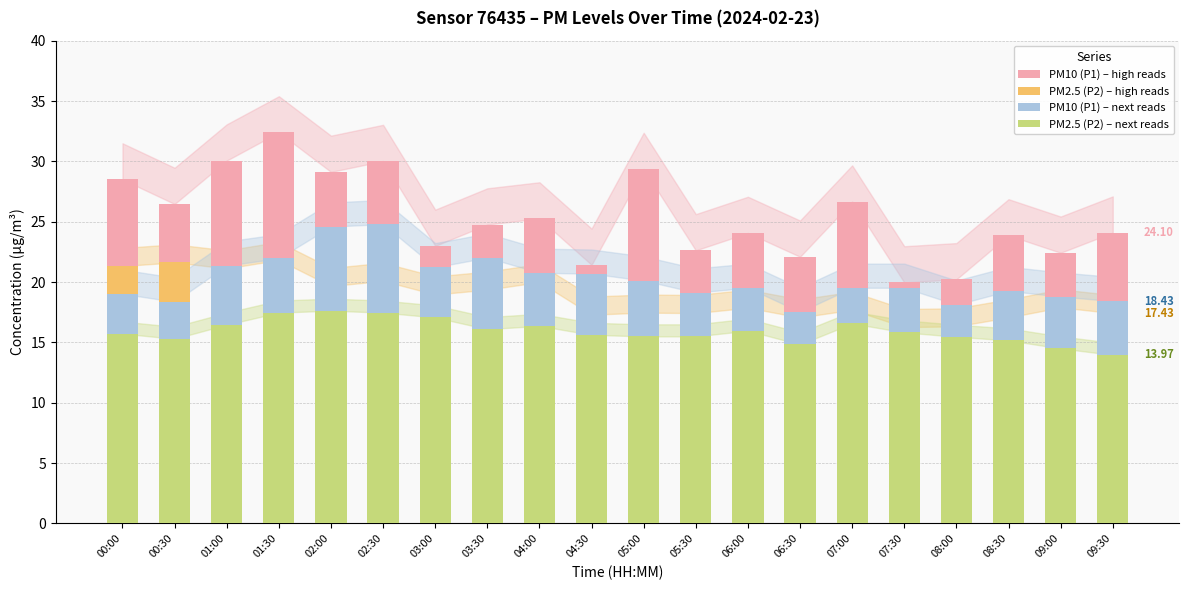

What is the value of the PM10 (P1) – high reads bar at the 8th from the left?

24.8